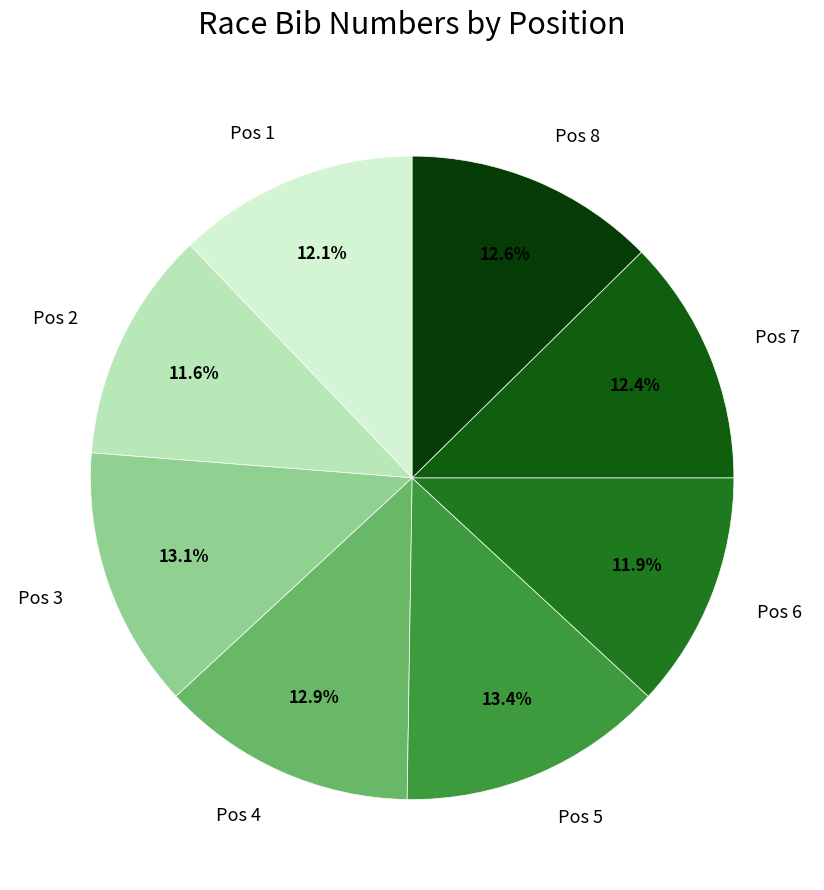

To the nearest percent, what is the average slice percentage?

12%